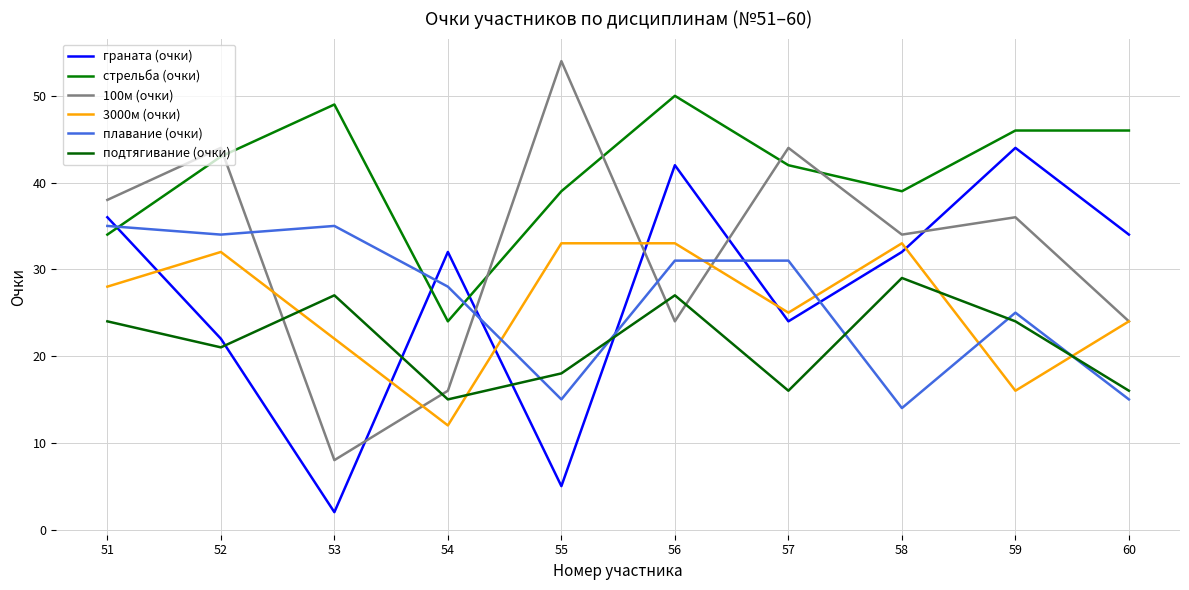

What is the highest value of the плавание (очки) series?

35